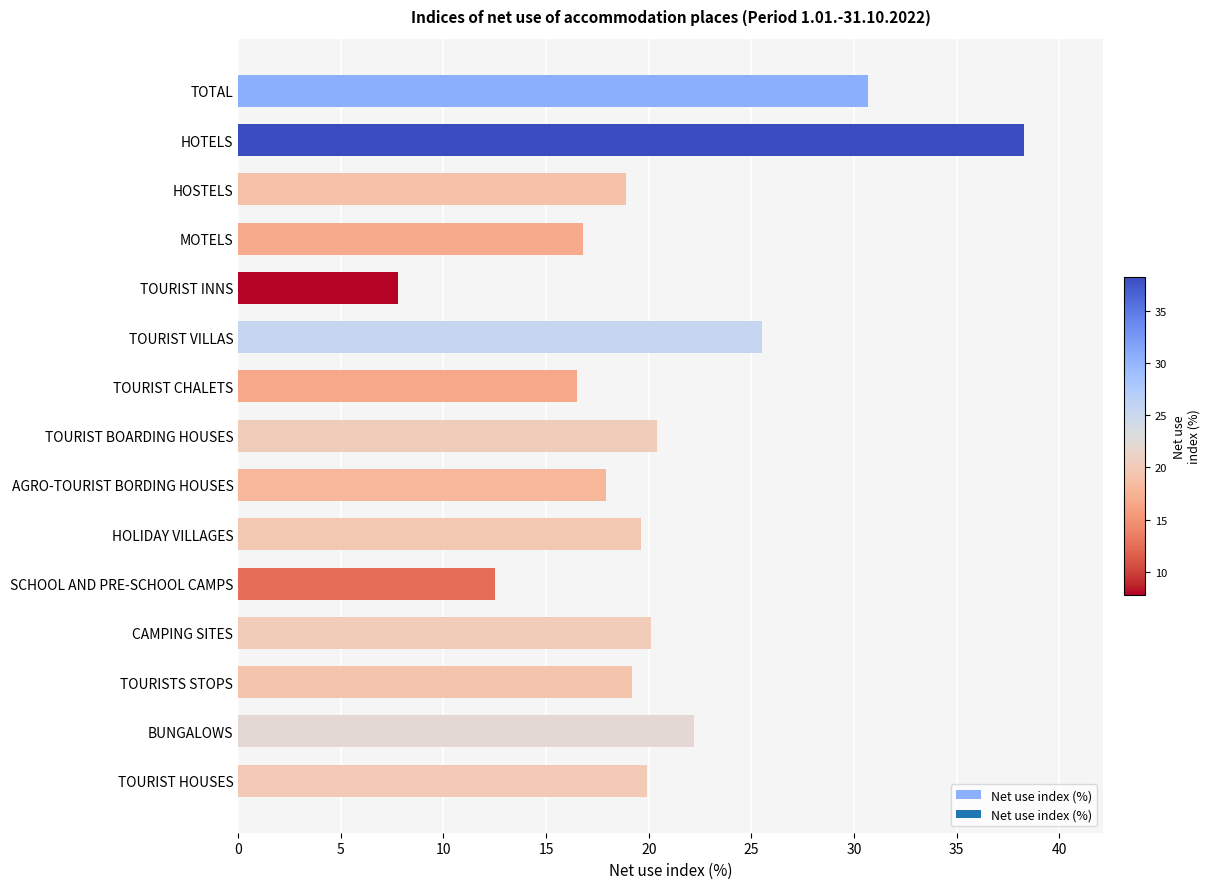

Reading top to bottom, transcribe all the data shown in this chart.

30.7	38.3	18.9	16.8	7.8	25.5	16.5	20.4	17.9	19.6	12.5	20.1	19.2	22.2	19.9